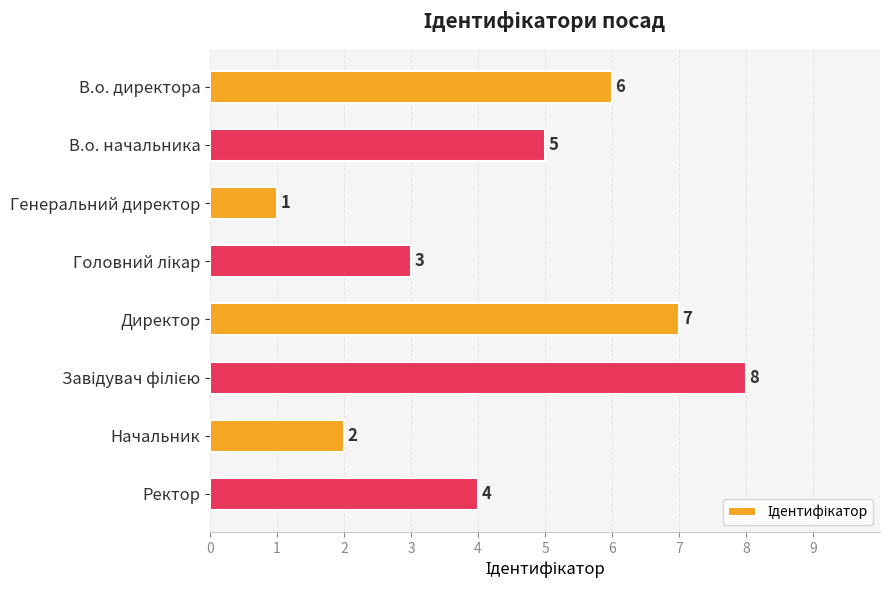

Reading bottom to top, extract all data points from this chart.

4	2	8	7	3	1	5	6